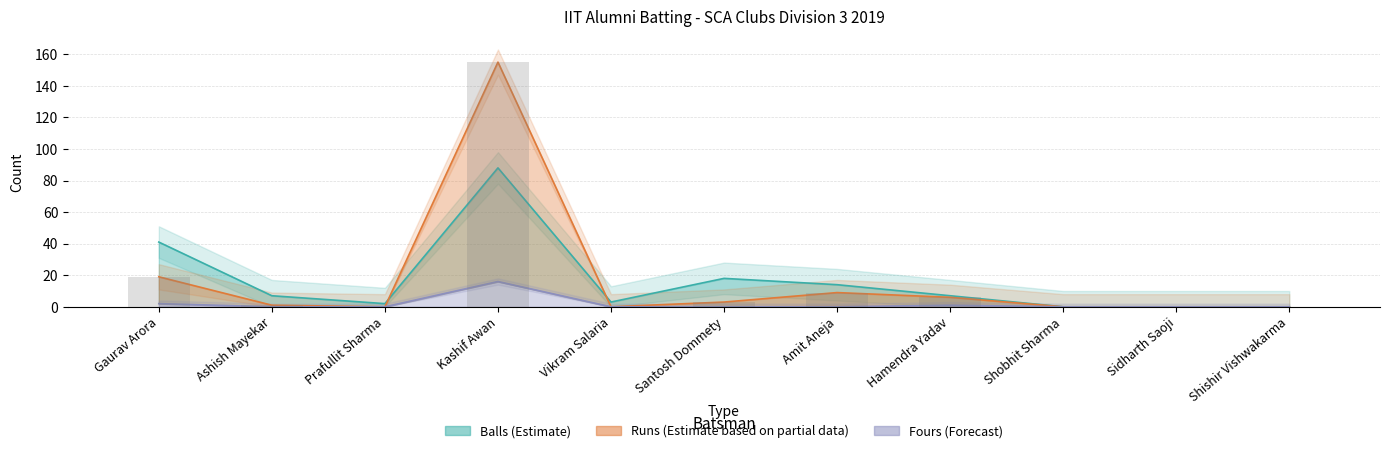

What is the label of the 7th bar from the right?

Vikram Salaria